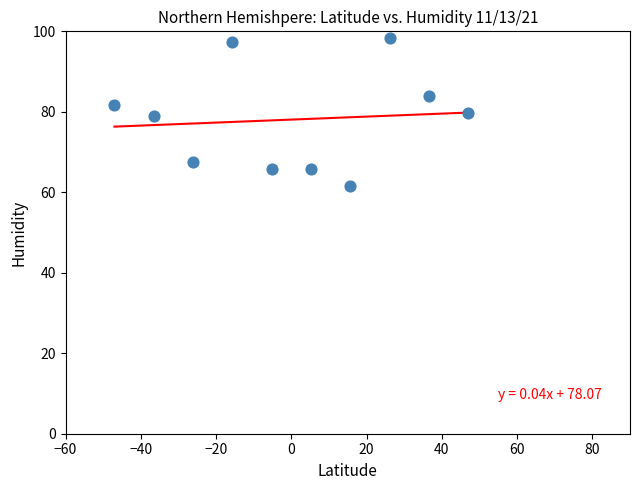

What is the range of Y values (max minus min)?

36.9